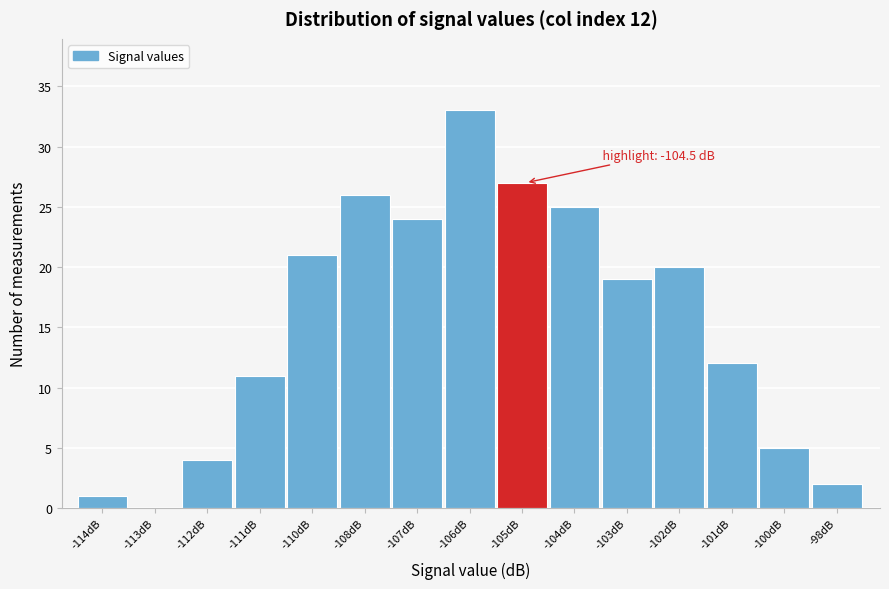

Reading left to right, what are all the values shown in this chart?

-114dB=1	-113dB=0	-112dB=4	-111dB=11	-110dB=21	-108dB=26	-107dB=24	-106dB=33	-105dB=27	-104dB=25	-103dB=19	-102dB=20	-101dB=12	-100dB=5	-98dB=2